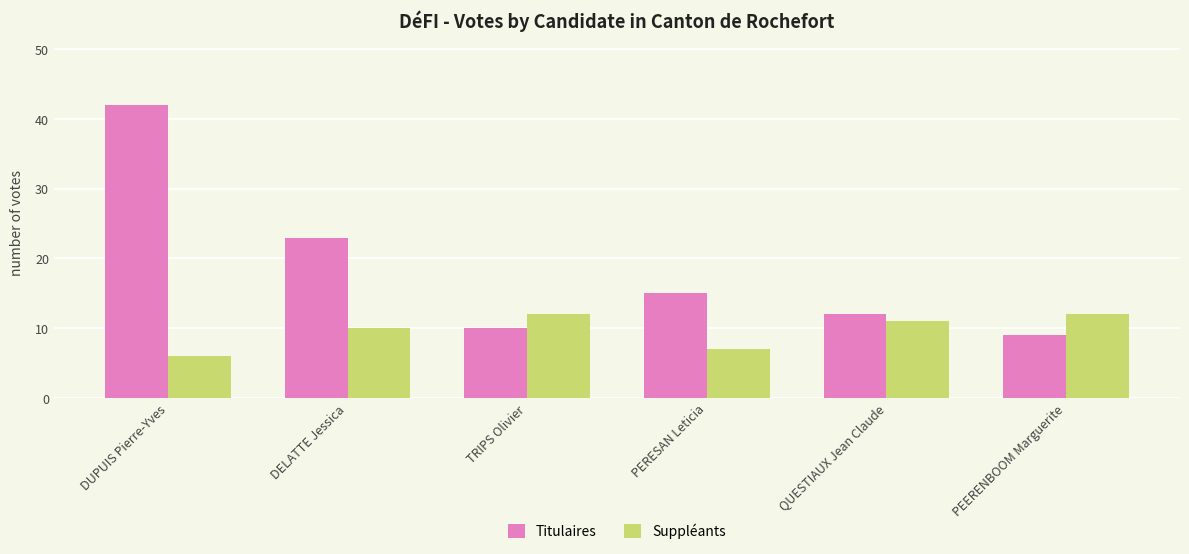

What is the label of the 3rd bar from the right?

PERESAN Leticia